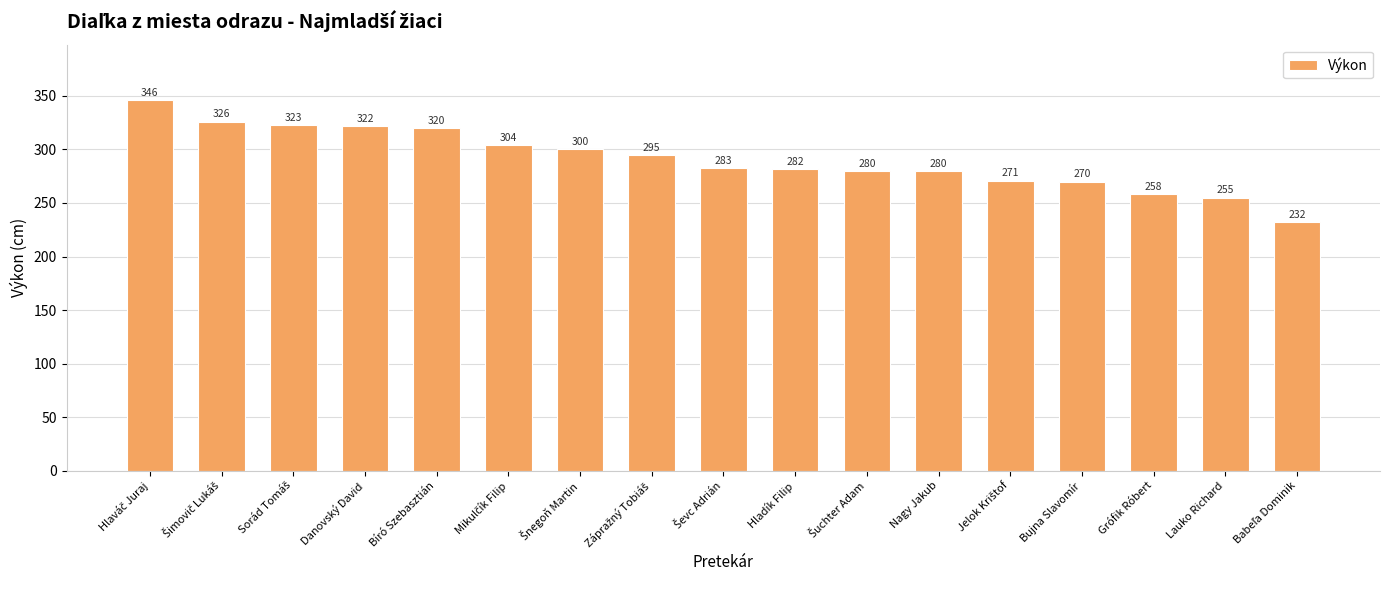

What is the label of the 16th bar from the left?

Lauko Richard